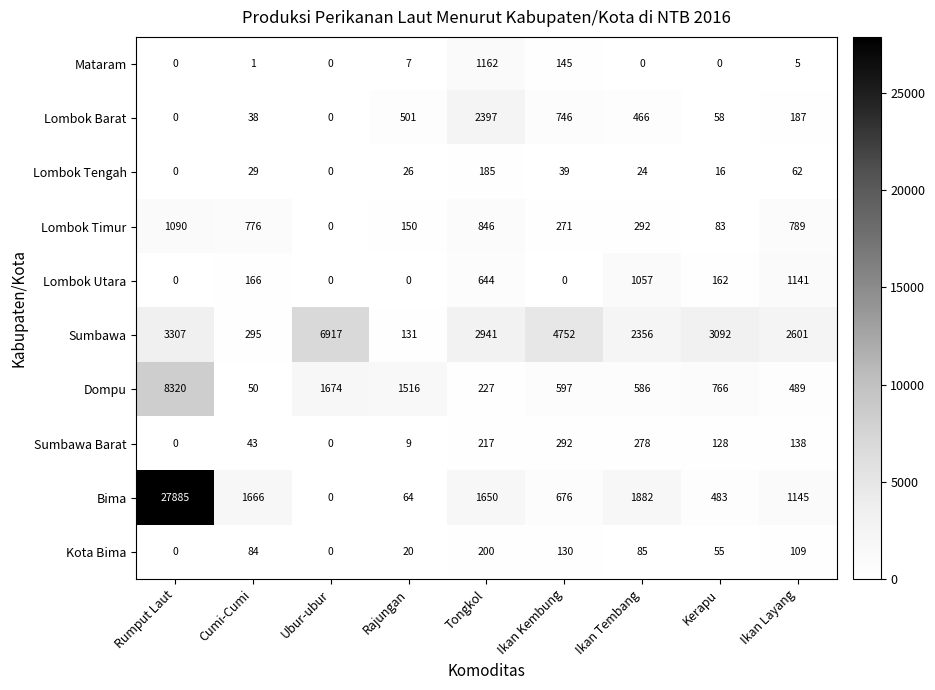

Is it true that Mataram equals 5 at Ikan Layang?

True